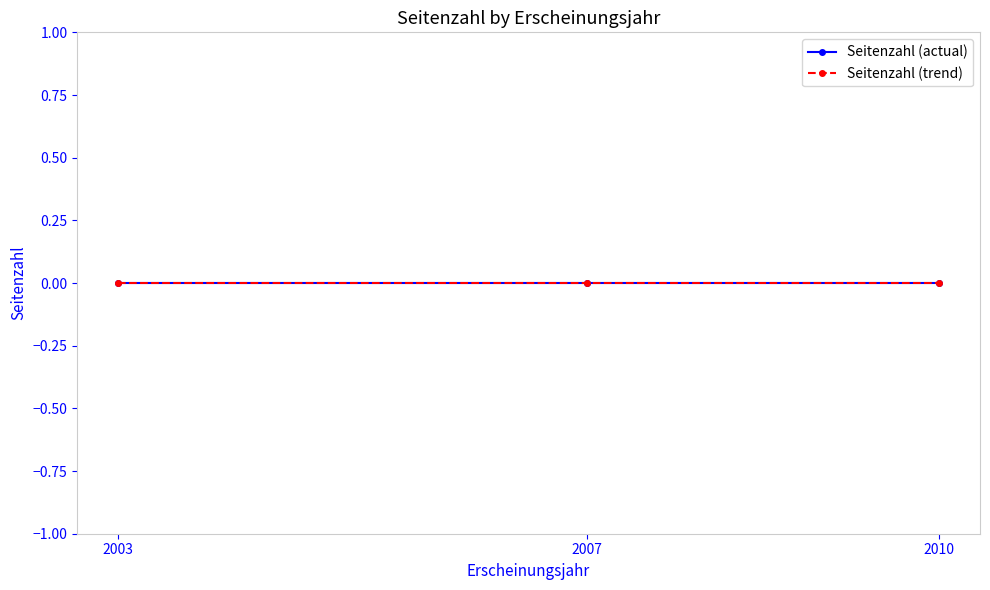

List the labels in order of Seitenzahl value, smallest first.

2003, 2007, 2010